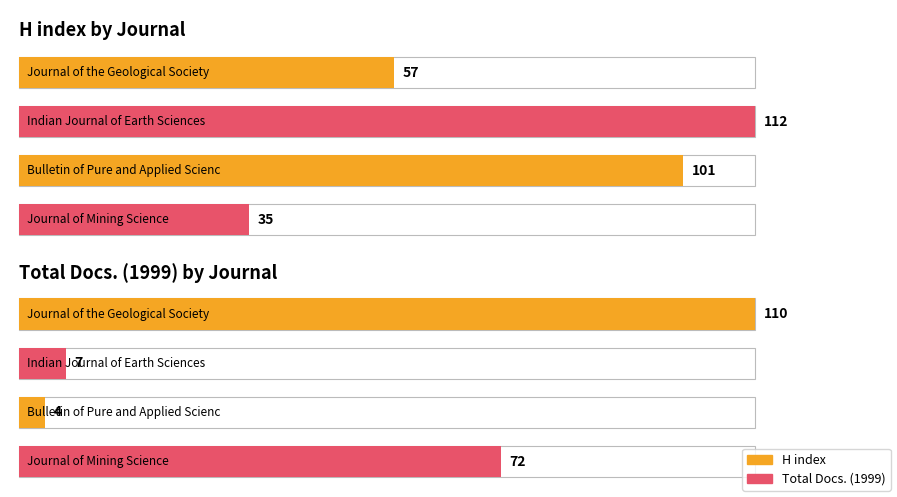

Reading left to right, extract all data points from this chart.

H index: Journal of the Geological Society=57	Indian Journal of Earth Sciences=112	Bulletin of Pure and Applied Sciences=101	Journal of Mining Science=35
Total Docs. (1999): Journal of the Geological Society=110	Indian Journal of Earth Sciences=7	Bulletin of Pure and Applied Sciences=4	Journal of Mining Science=72